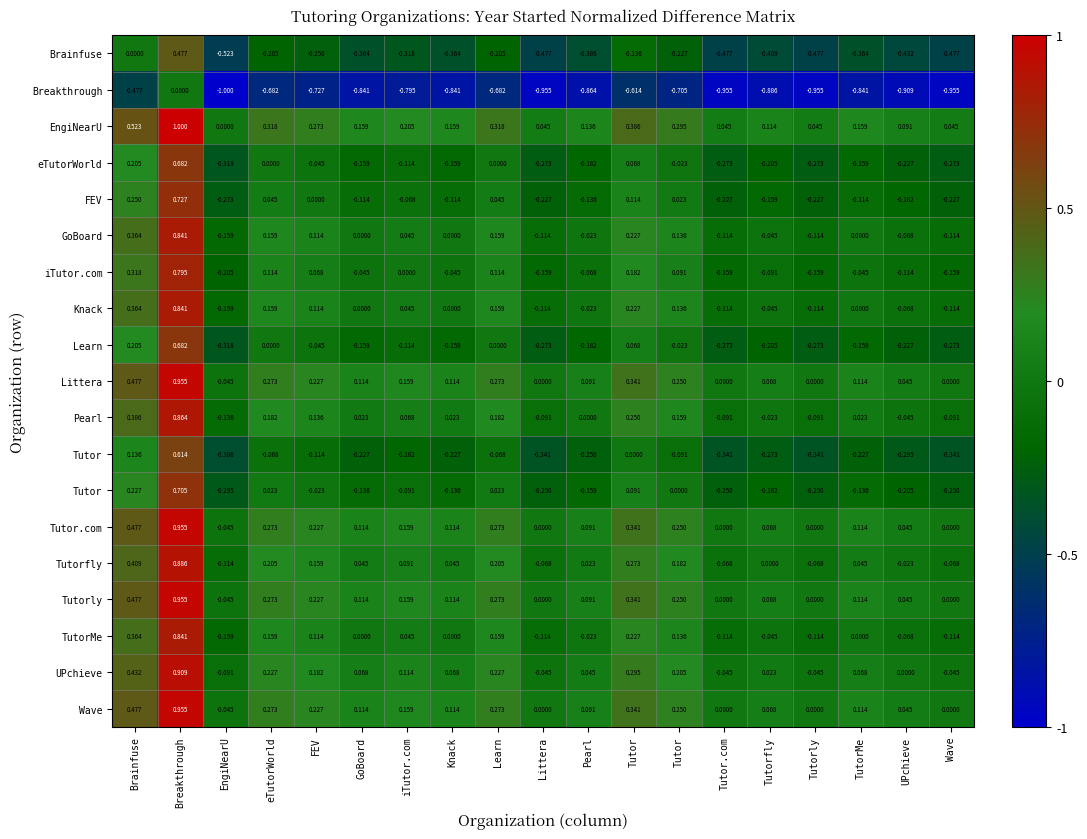

How many distinct data groups are displayed?

19